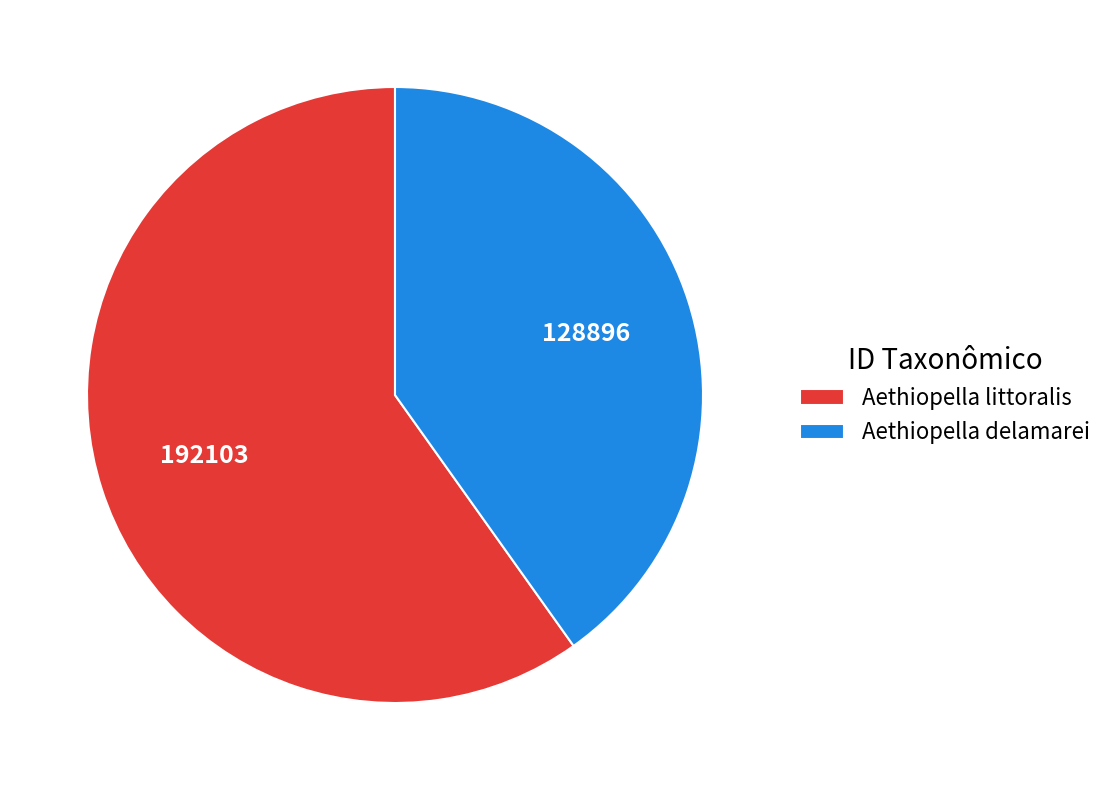

How many segments does this pie chart have?

2